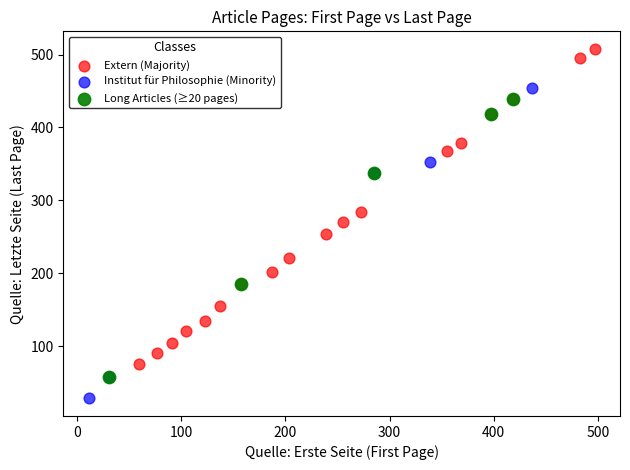

Which series reaches the maximum Y coordinate?

Extern (Majority)